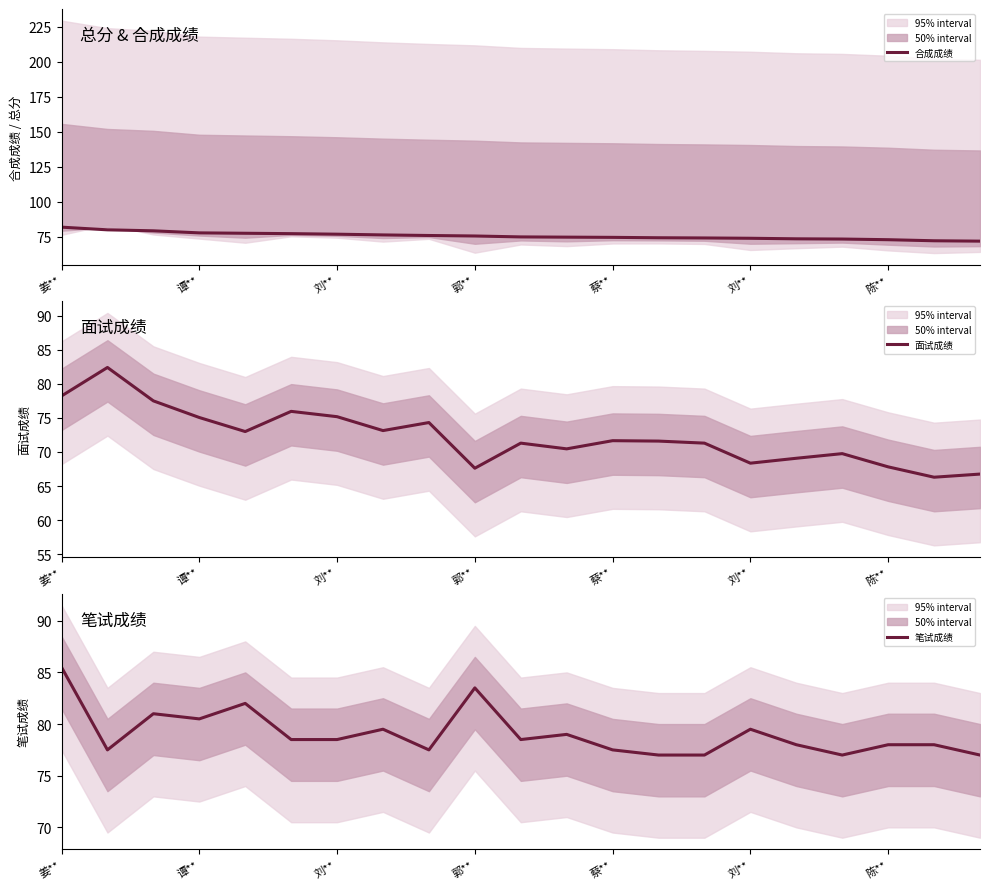

At 蔡**, list the series in order from smallest to largest.

面试成绩, 合成成绩, 笔试成绩